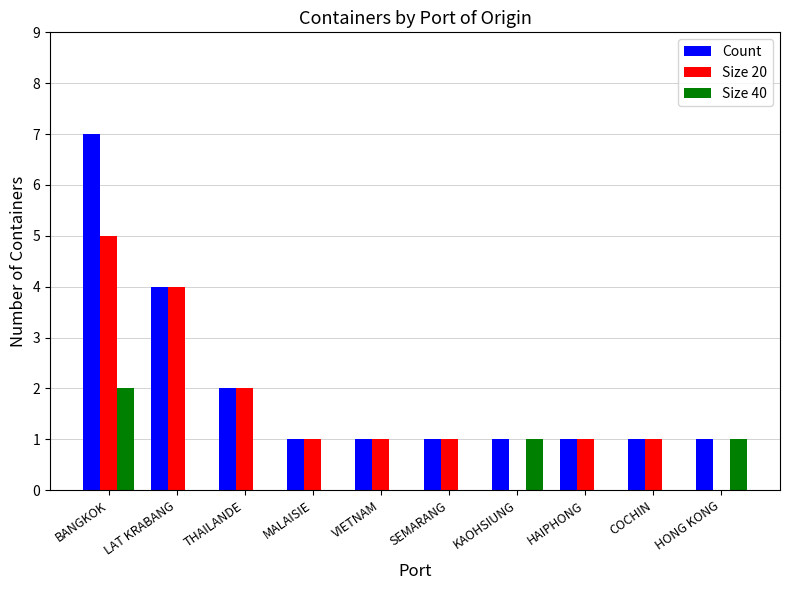

What are all the series names shown in the legend?

Count, Size 20, Size 40